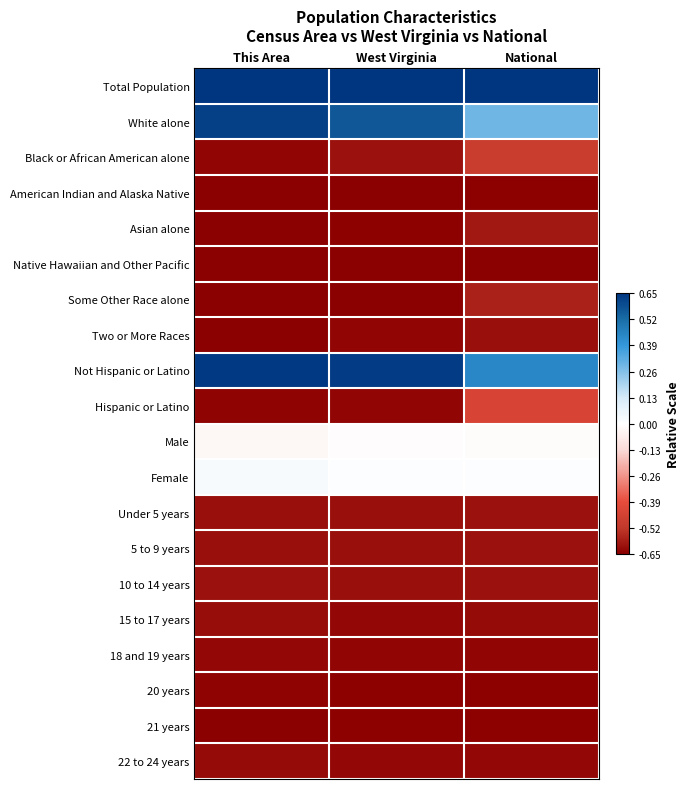

Reading left to right, list all the values displayed in this chart.

Total Population: This Area=0.7	West Virginia=0.7	National=0.7
White alone: This Area=0.6	West Virginia=0.6	National=0.3
Black or African American alone: This Area=-0.6	West Virginia=-0.6	National=-0.5
American Indian and Alaska Native: This Area=-0.7	West Virginia=-0.6	National=-0.6
Asian alone: This Area=-0.7	West Virginia=-0.6	National=-0.6
Native Hawaiian and Other Pacific: This Area=-0.7	West Virginia=-0.7	National=-0.7
Some Other Race alone: This Area=-0.6	West Virginia=-0.6	National=-0.6
Two or More Races: This Area=-0.6	West Virginia=-0.6	National=-0.6
Not Hispanic or Latino: This Area=0.6	West Virginia=0.6	National=0.4
Hispanic or Latino: This Area=-0.6	West Virginia=-0.6	National=-0.4
Male: This Area=-0.0	West Virginia=-0.0	National=-0.0
Female: This Area=0.0	West Virginia=0.0	National=0.0
Under 5 years: This Area=-0.6	West Virginia=-0.6	National=-0.6
5 to 9 years: This Area=-0.6	West Virginia=-0.6	National=-0.6
10 to 14 years: This Area=-0.6	West Virginia=-0.6	National=-0.6
15 to 17 years: This Area=-0.6	West Virginia=-0.6	National=-0.6
18 and 19 years: This Area=-0.6	West Virginia=-0.6	National=-0.6
20 years: This Area=-0.6	West Virginia=-0.6	National=-0.6
21 years: This Area=-0.6	West Virginia=-0.6	National=-0.6
22 to 24 years: This Area=-0.6	West Virginia=-0.6	National=-0.6